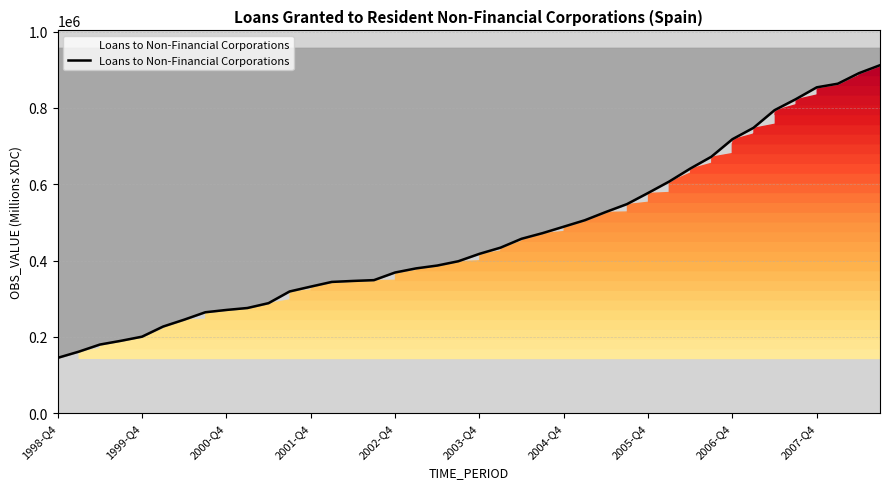

What is the change in value from 2005-Q4 to 2006-Q4?

+140914